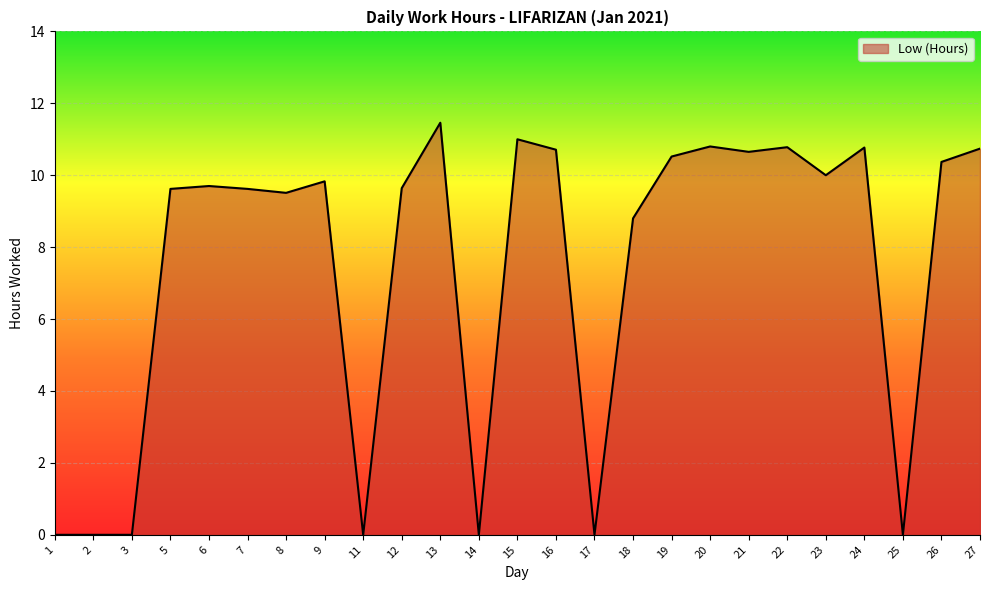

At which category does the chart reach its peak across all series?

13